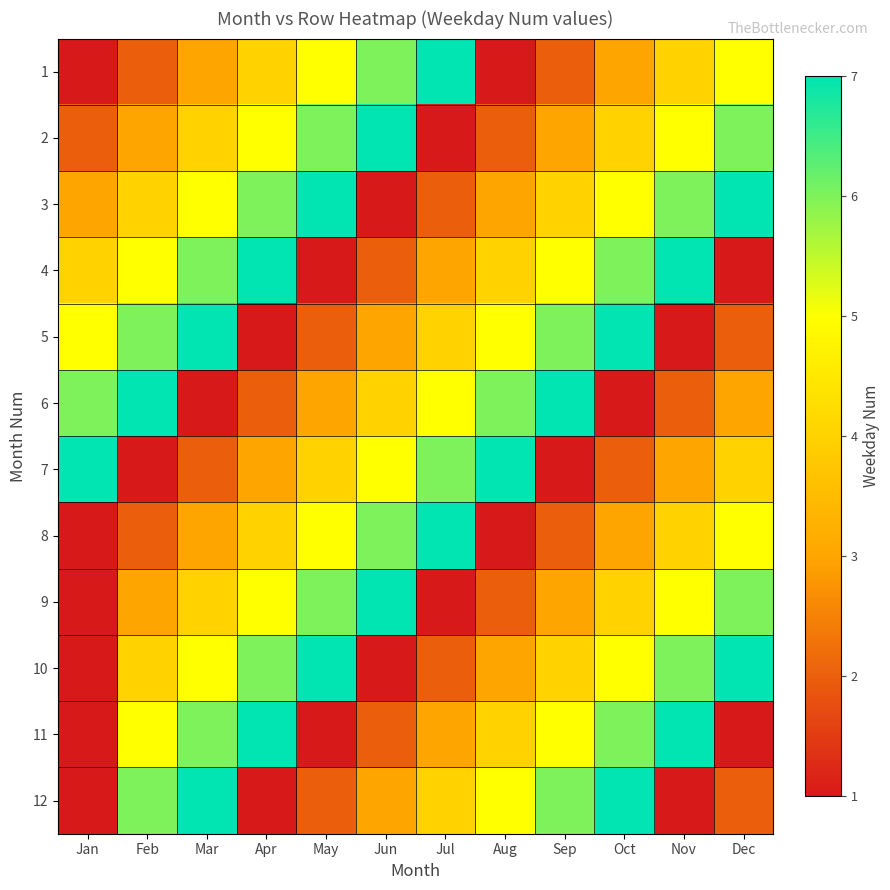

Which label corresponds to the largest value in the chart?

Jul